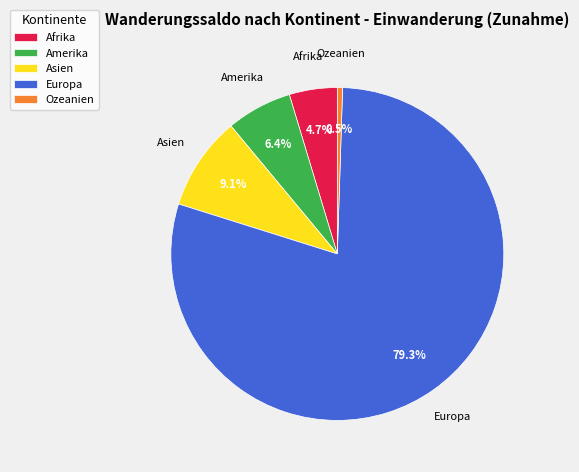

To the nearest percent, what percentage of the pie is Europa?

79%